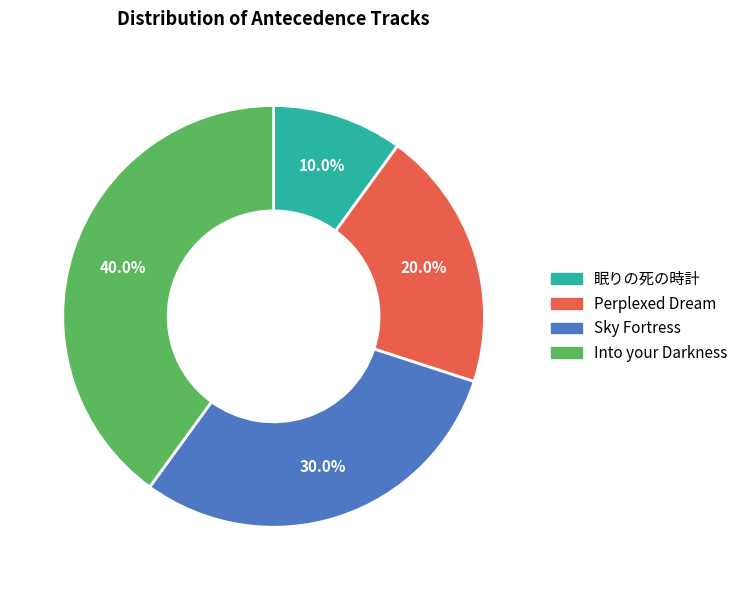

What is the smallest slice in the pie chart?

眠りの死の時計